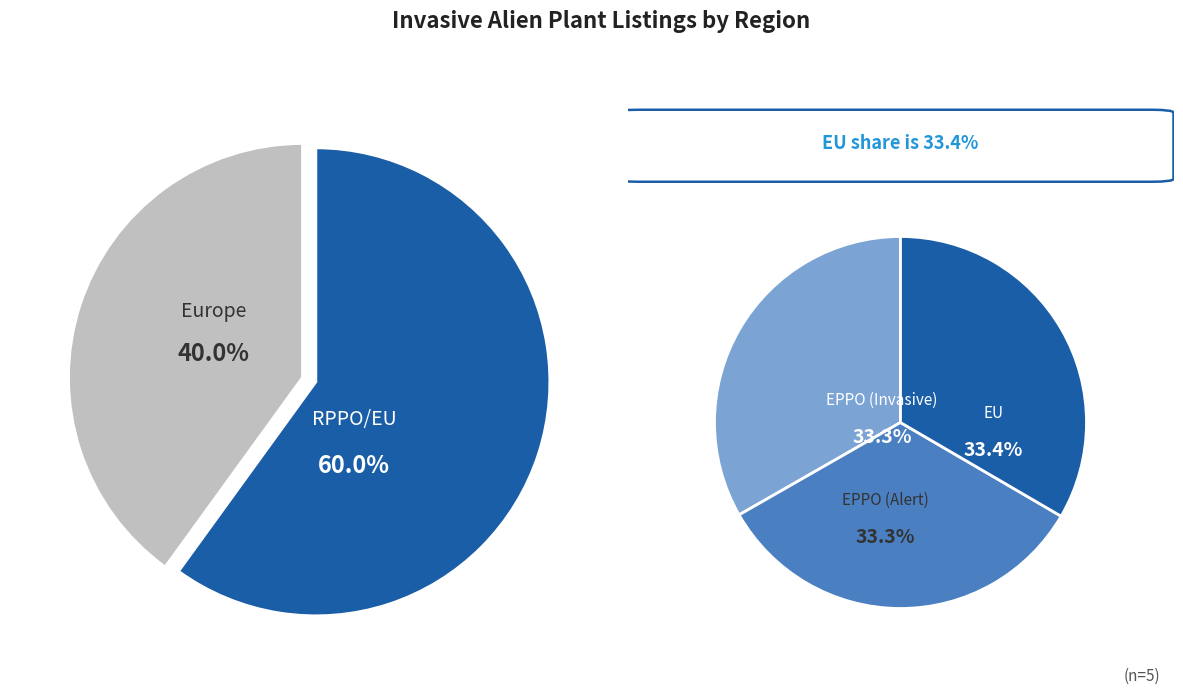

Which slice is the smallest?

EPPO (Alert)